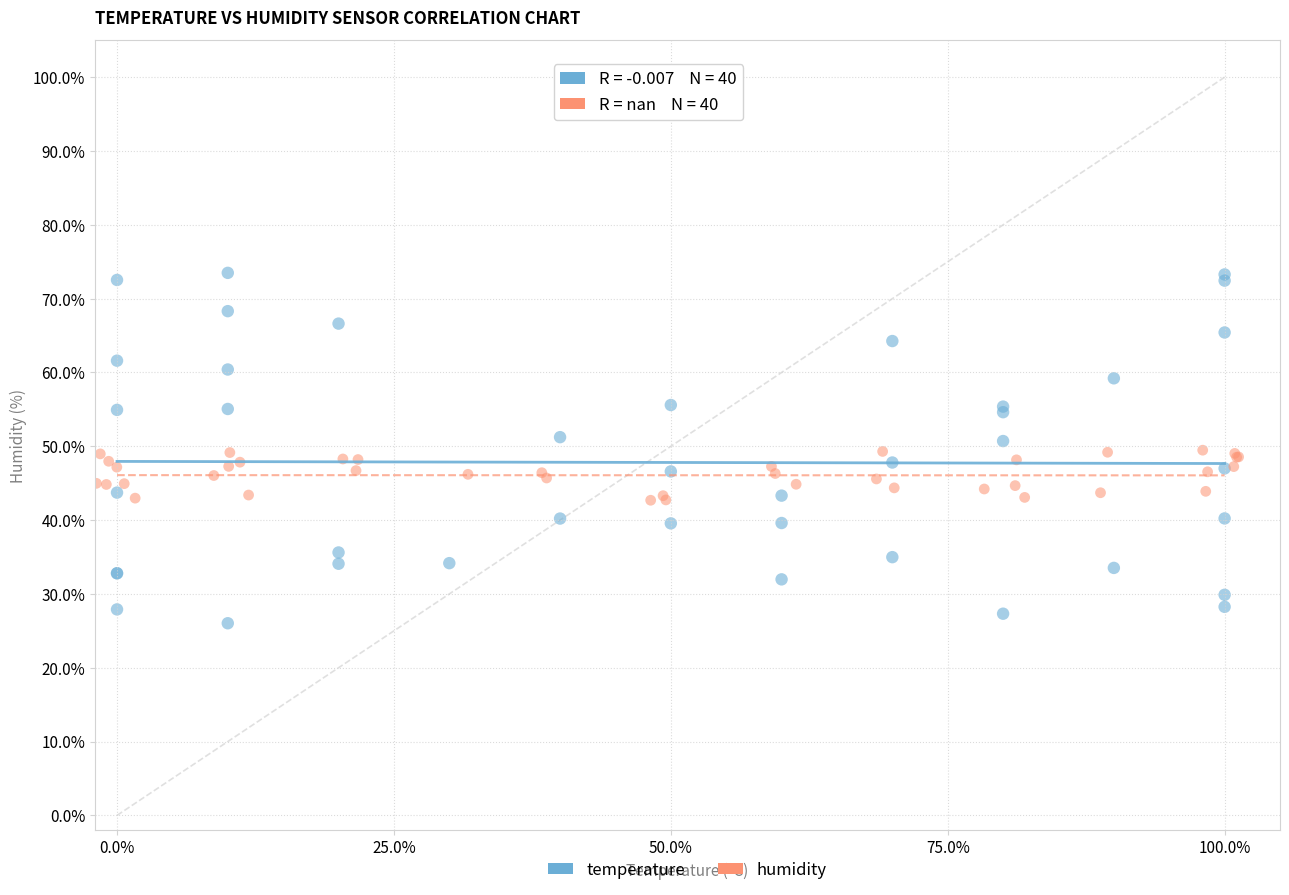

Which series has the widest spread of Y values?

temperature